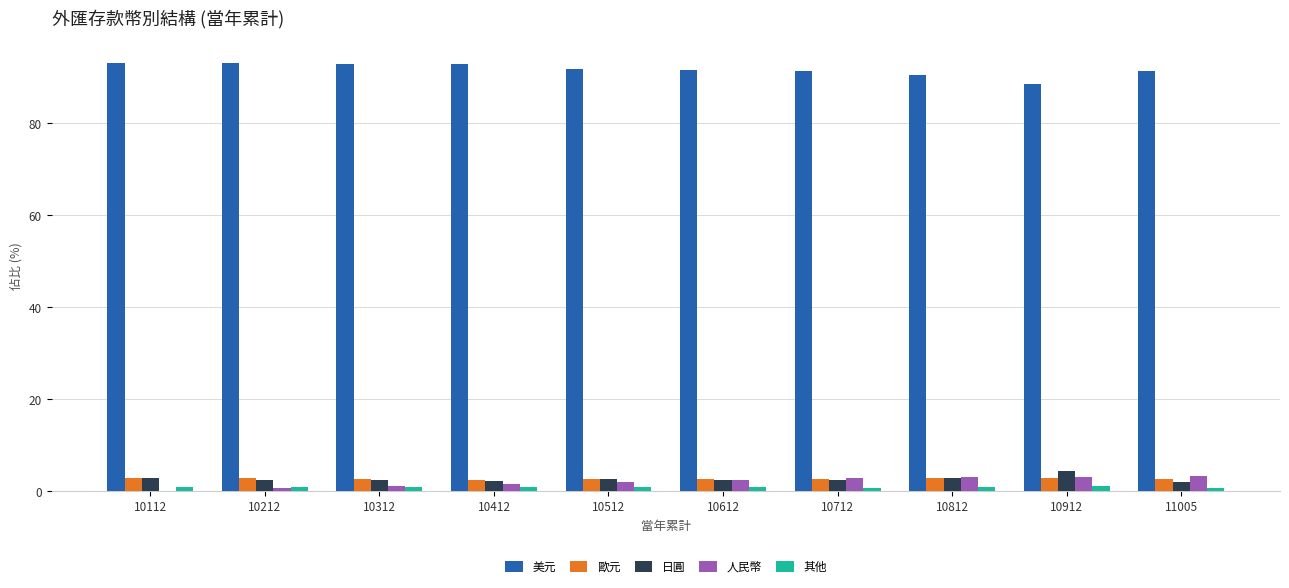

Which series has the largest total across all categories?

美元